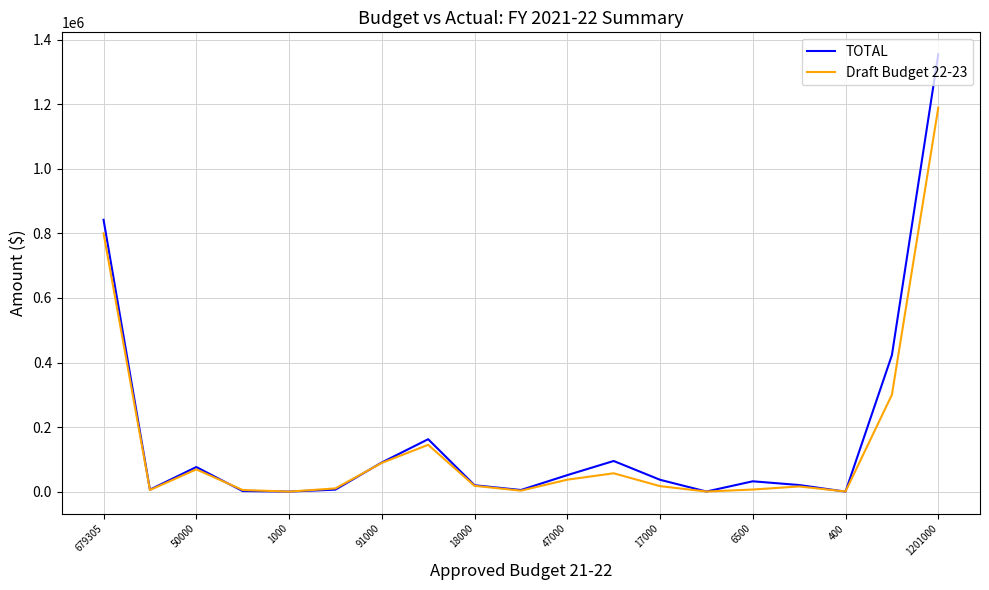

What is the maximum value for TOTAL?

1355011.7